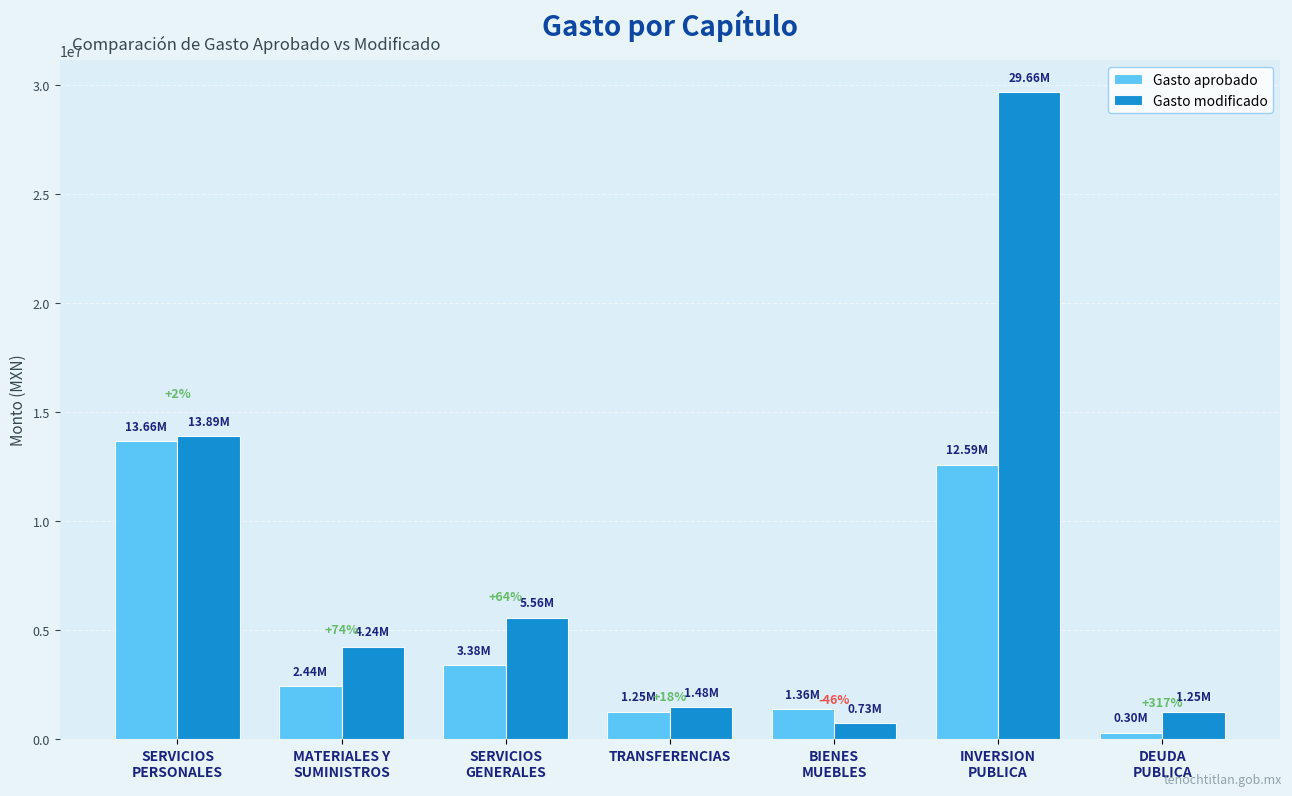

At how many categories does at least one series exceed 24929073?

1